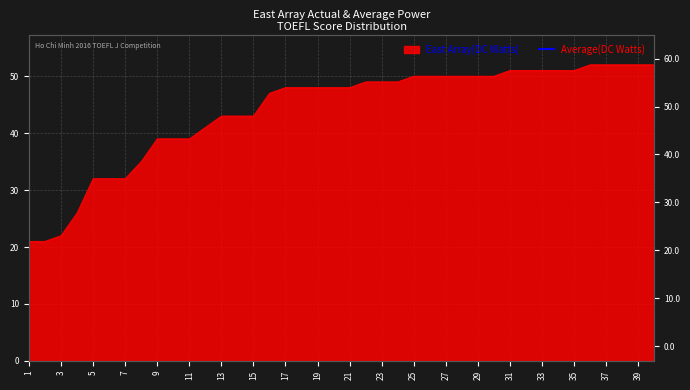

What is the difference between the values at 14 and 28?

7